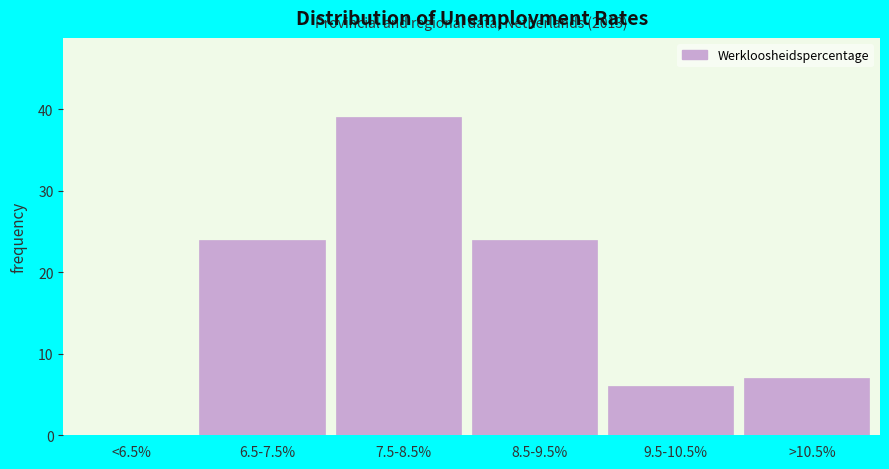

Reading left to right, what are all the values shown in this chart?

<6.5%=0	6.5-7.5%=24	7.5-8.5%=39	8.5-9.5%=24	9.5-10.5%=6	>10.5%=7